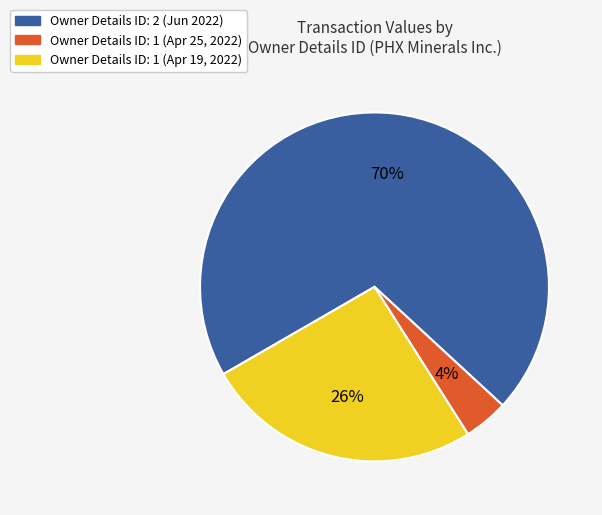

True or false: Owner Details ID: 1 (Apr 19, 2022) accounts for 13% of the total.

False